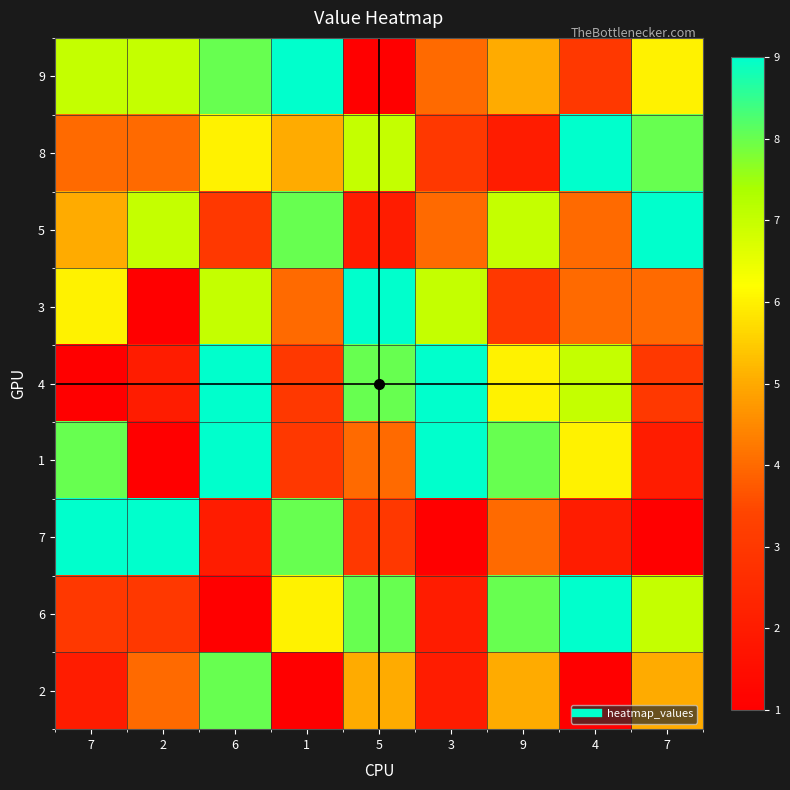

What is the difference between the second highest and minimum values in the 7 series?

8